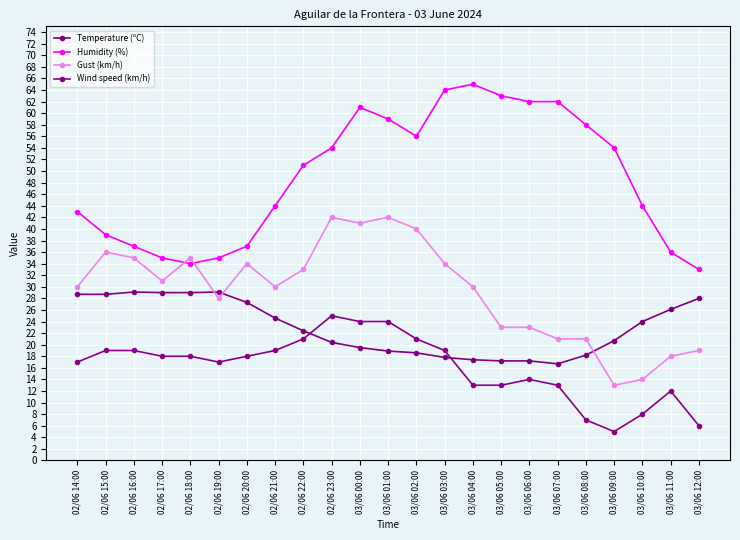

What is the total value across all series at 03/06 09:00?

92.7